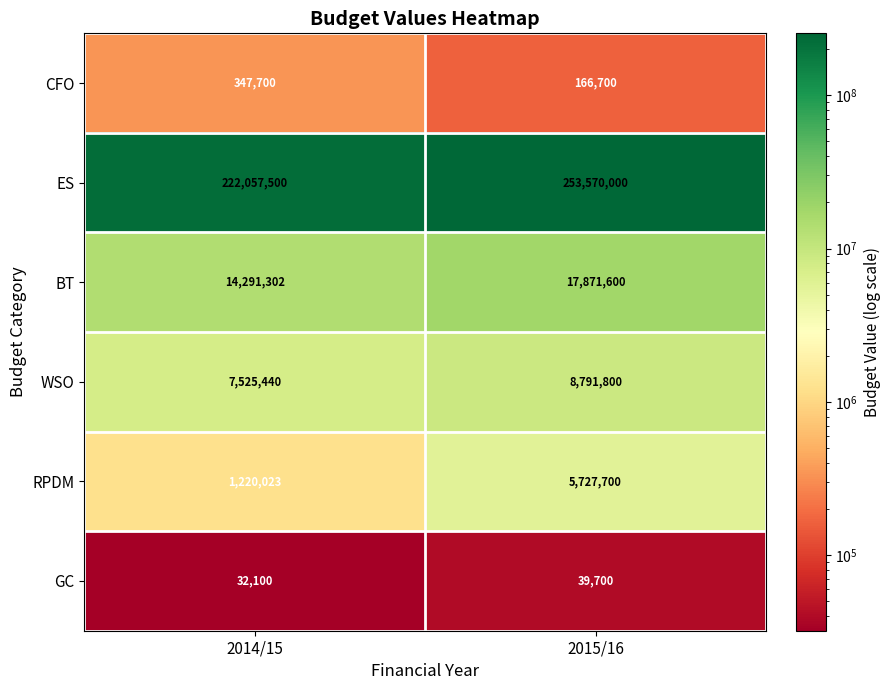

Reading left to right, what are all the values shown in this chart?

CFO: 2014/15=347700	2015/16=166700
ES: 2014/15=222057500	2015/16=253570000
BT: 2014/15=14291302	2015/16=17871600
WSO: 2014/15=7525440	2015/16=8791800
RPDM: 2014/15=1220023	2015/16=5727700
GC: 2014/15=32100	2015/16=39700